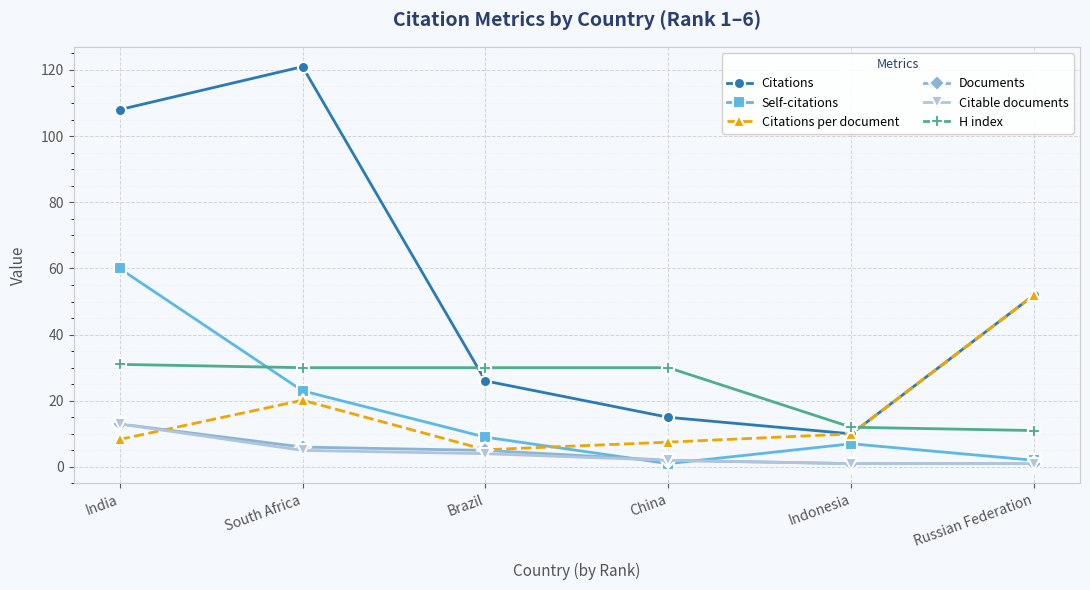

True or false: Citations and Citable documents cross at least once.

False